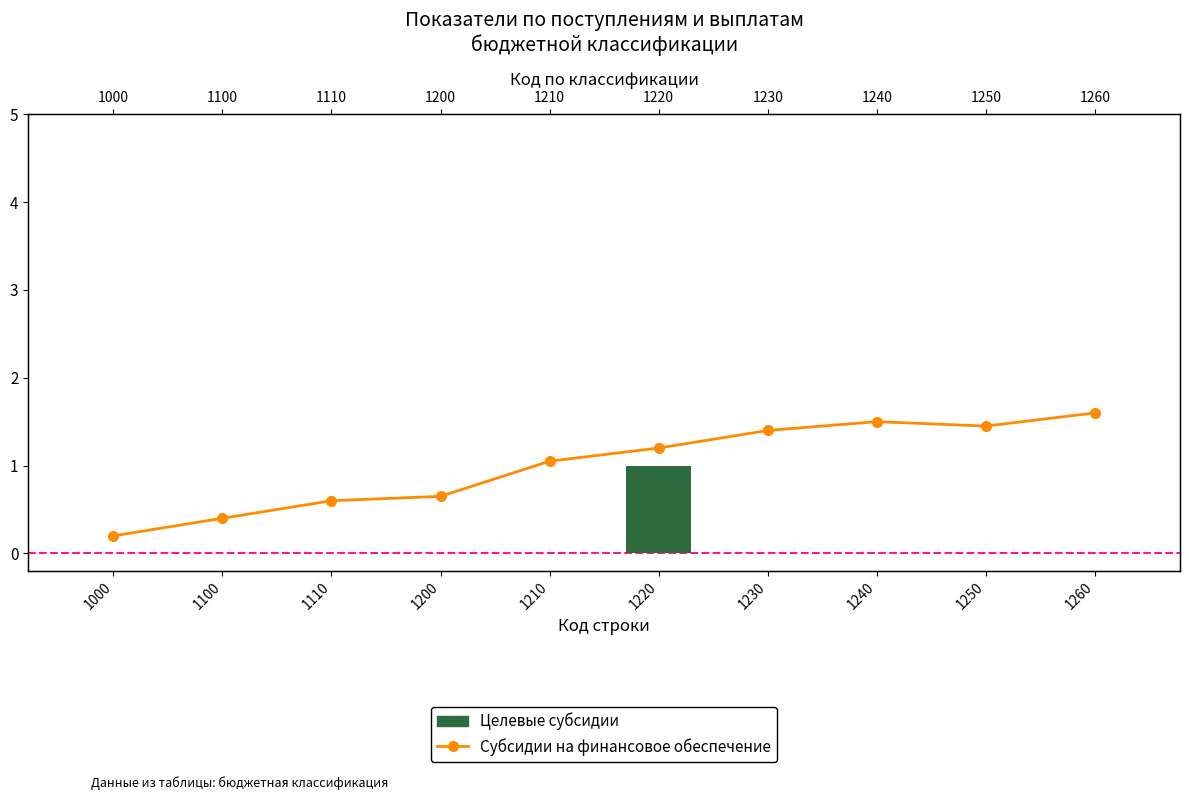

Does the chart contain stacked bars?

No